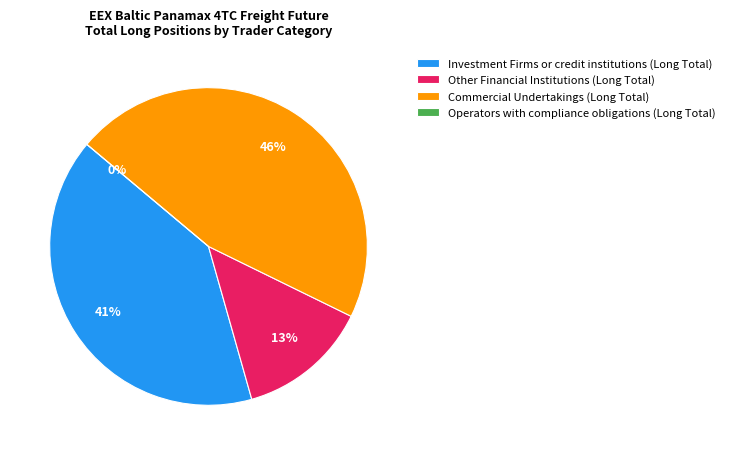

To the nearest percent, what portion does Other Financial Institutions (Long Total) represent?

13%